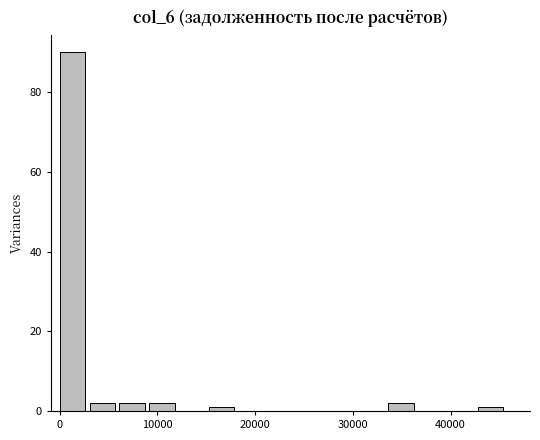

Read against the x-axis, roughly where is the centre of the tallest bar?

1000